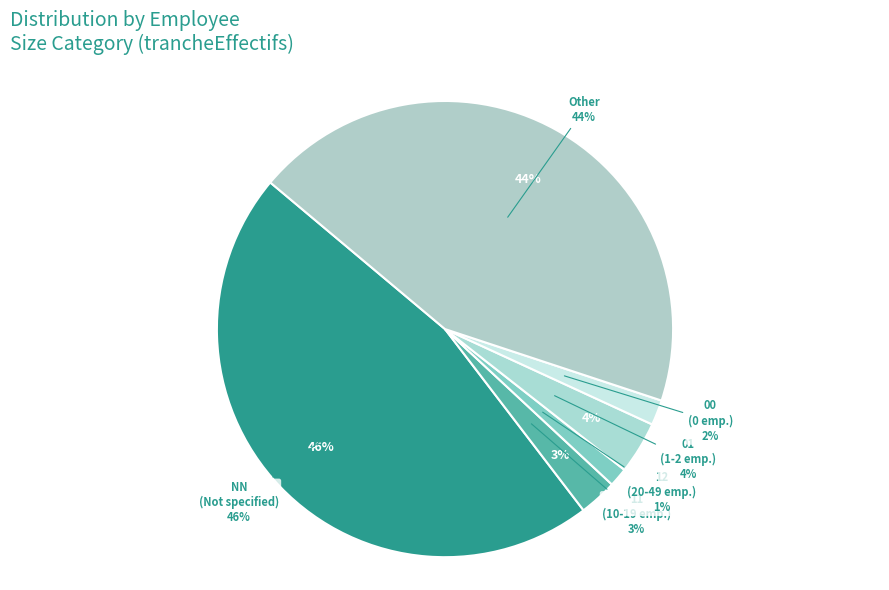

What portion of the pie excludes 01?

96.3%